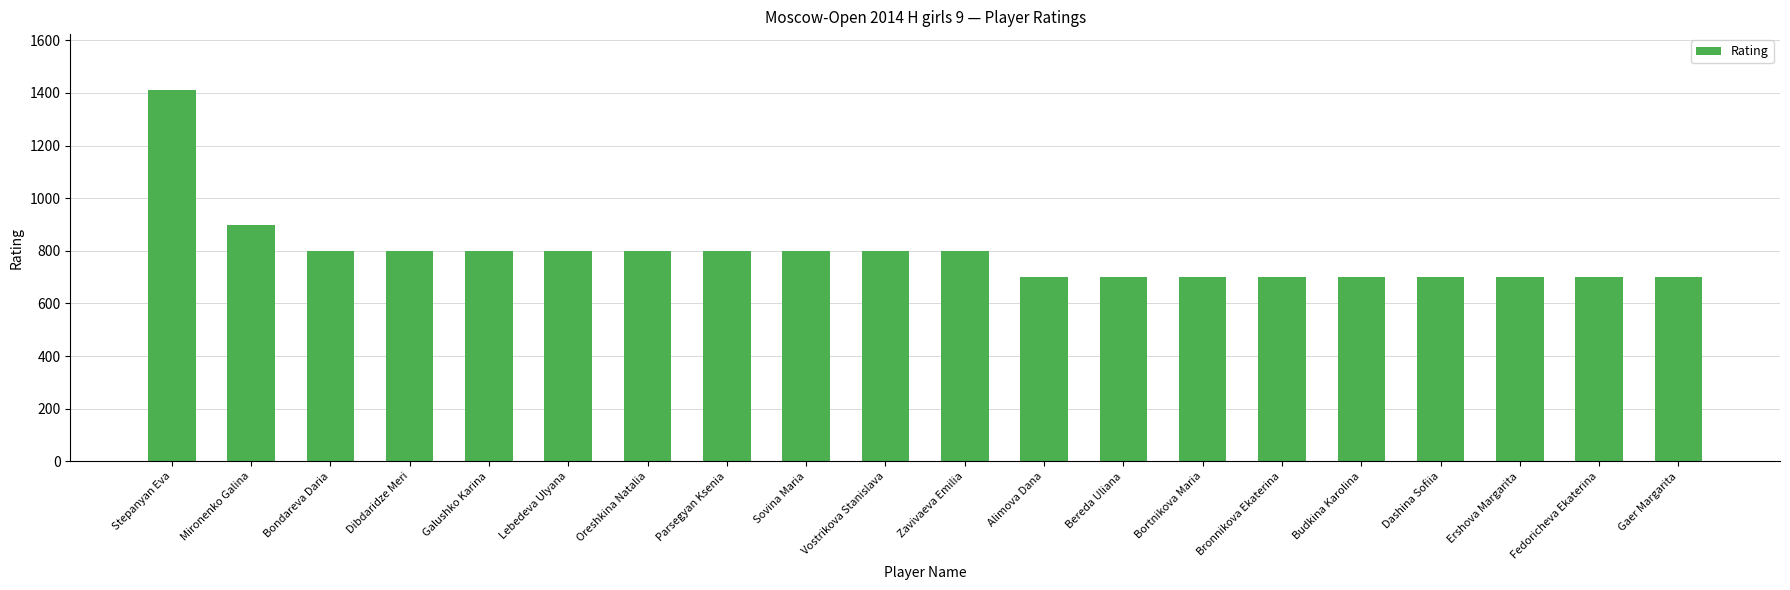

What is the approximate value at Parsegyan Ksenia?

800